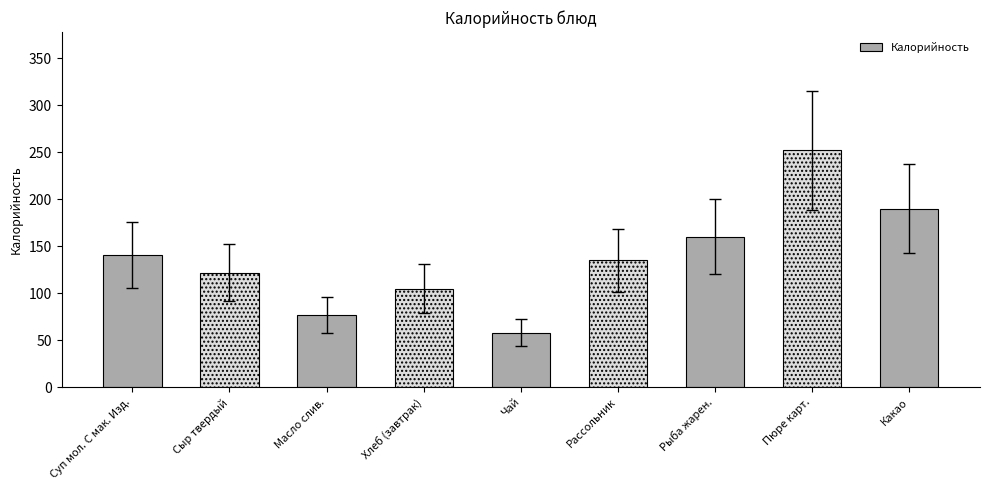

The value at Рыба жарен. is 160. True or false?

True